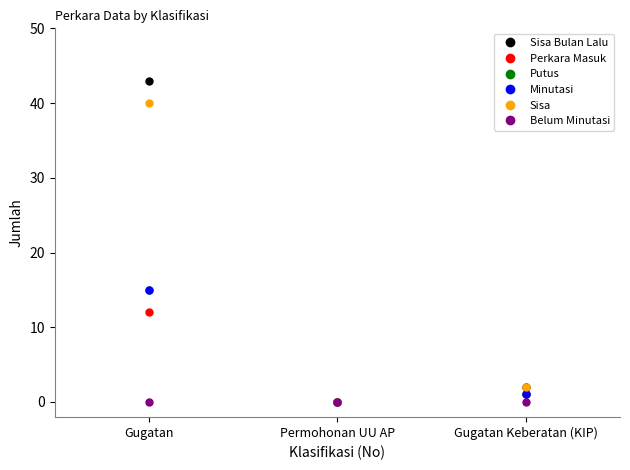

At how many categories does at least one series exceed 21?

1